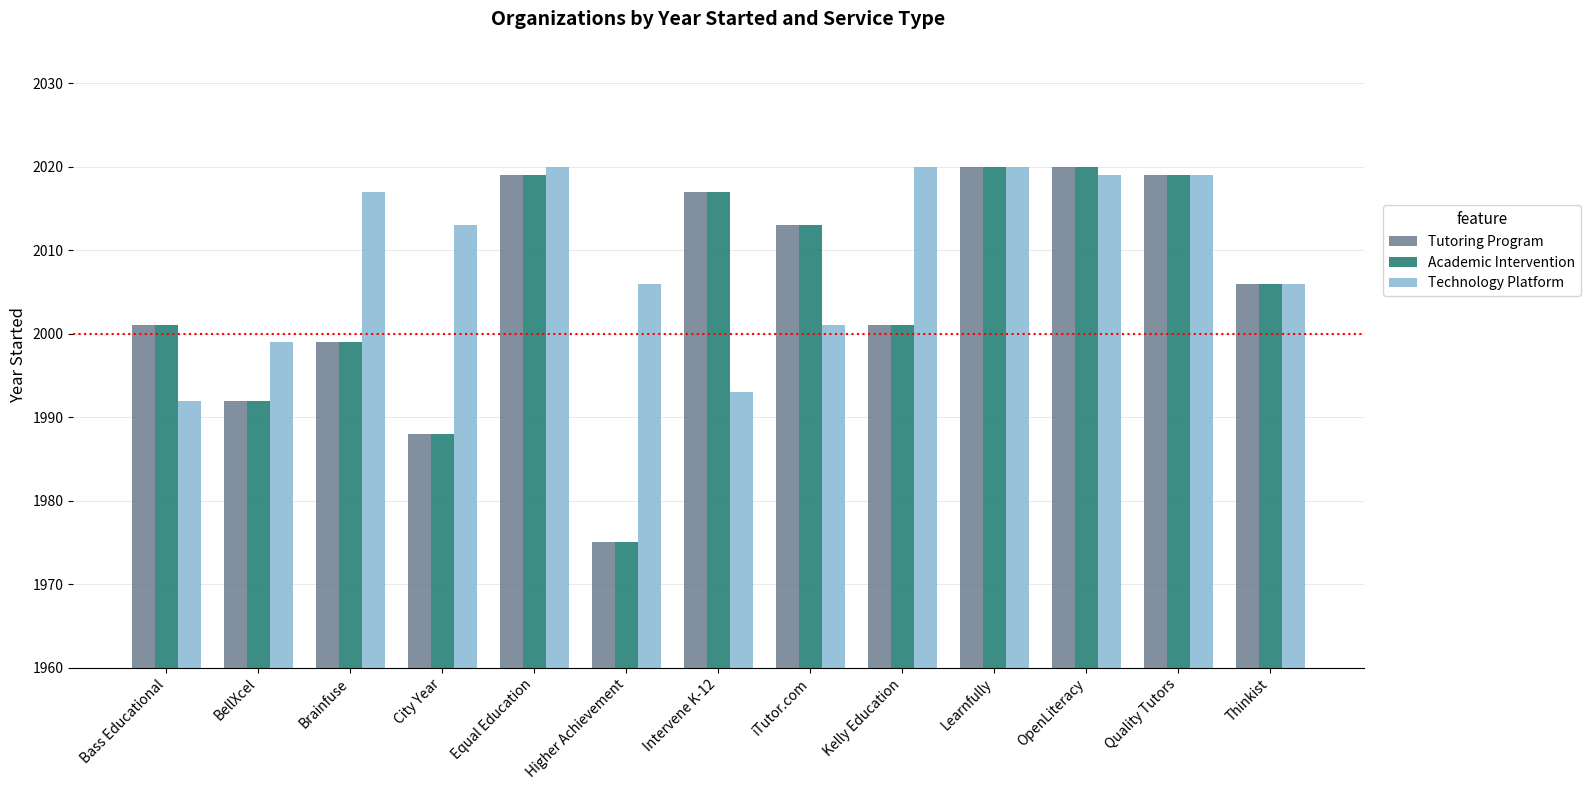

The value of Academic Intervention at OpenLiteracy is 2020. True or false?

True